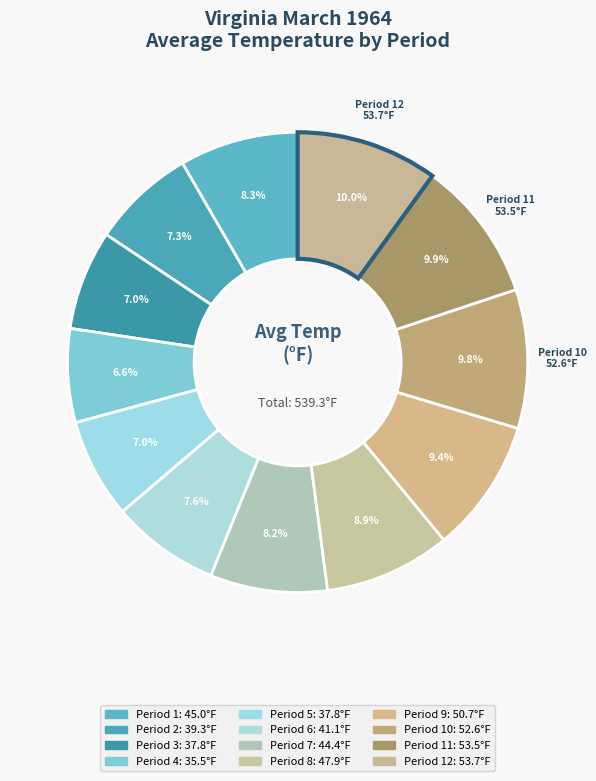

How many slices are in this pie chart?

12